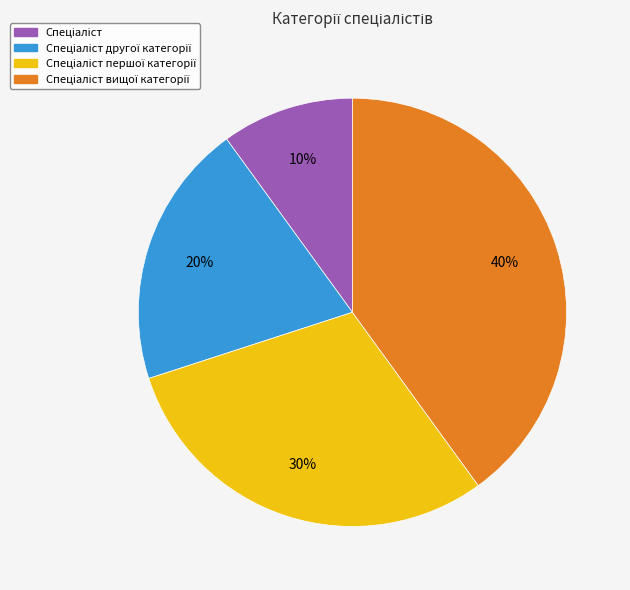

How many slices are in this pie chart?

4